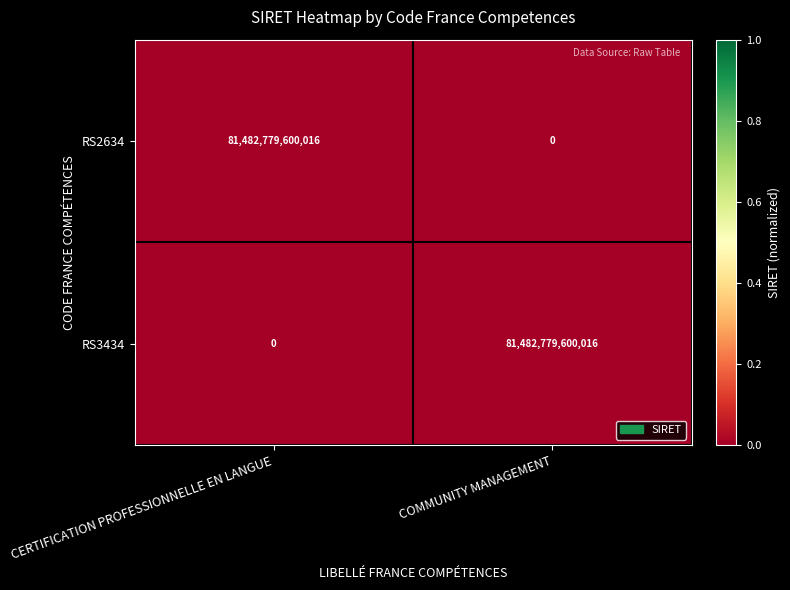

Which category has the lowest value in the RS3434 series?

CERTIFICATION PROFESSIONNELLE EN LANGUE